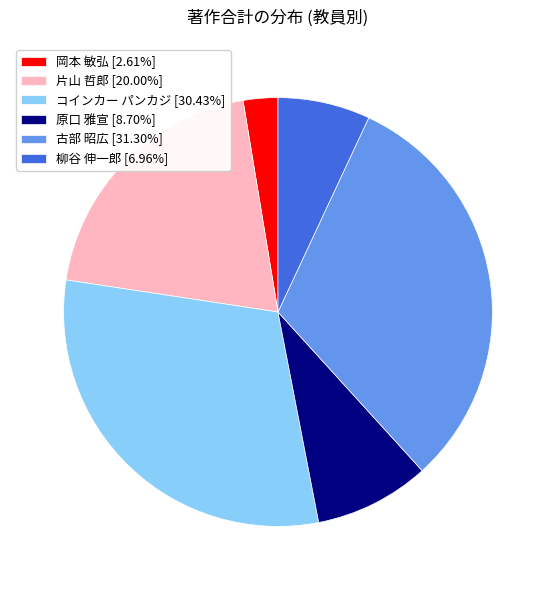

Is there any slice that represents more than half of the pie?

No